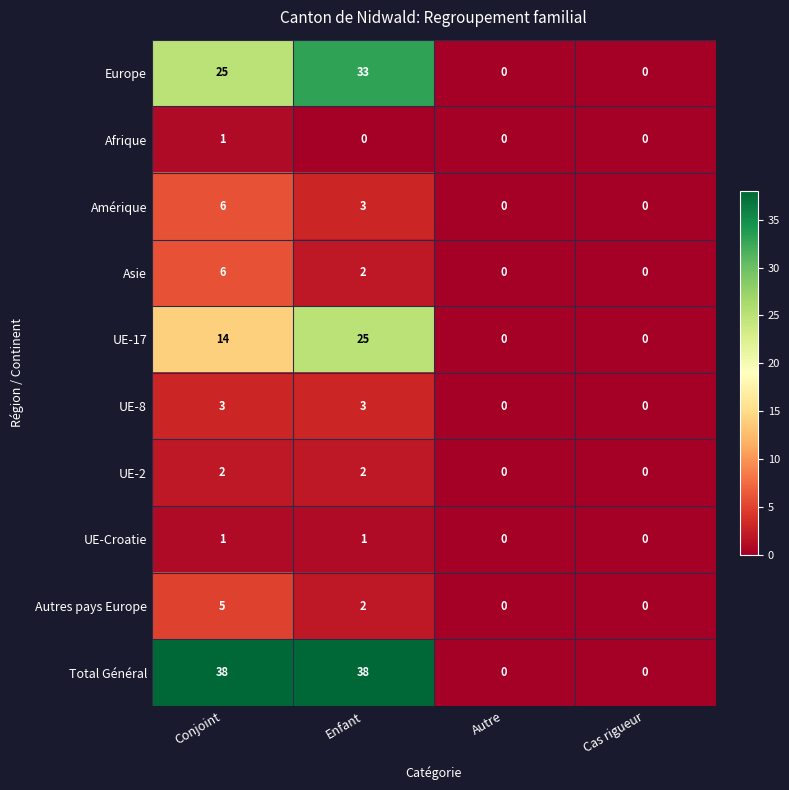

Between Conjoint and Autre, which series saw the biggest shift?

Total Général